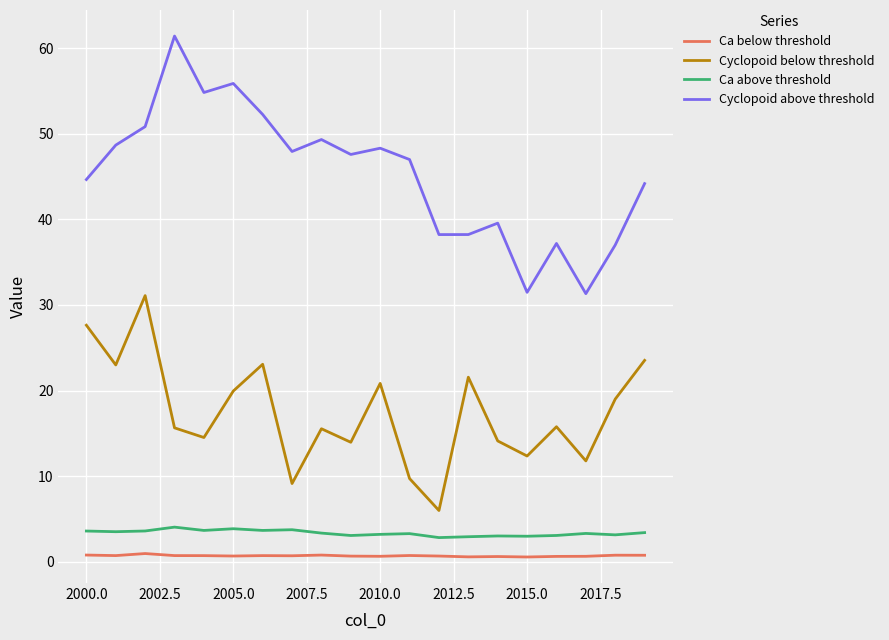

What is the maximum value shown in the chart?

61.4